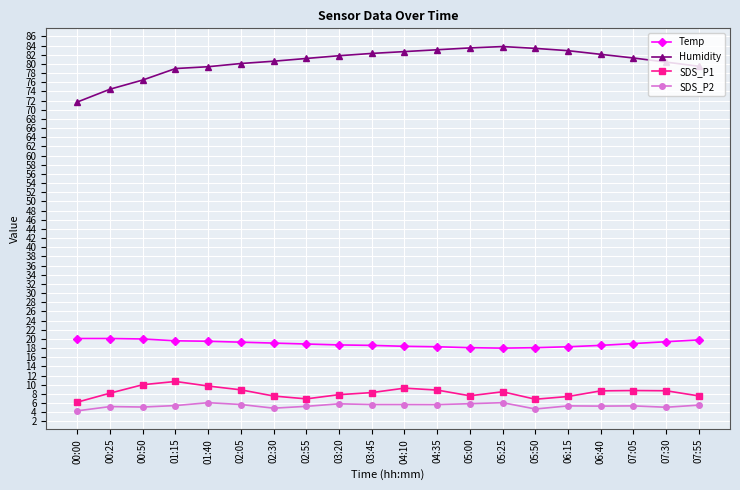

Which series has the widest spread of values?

Humidity